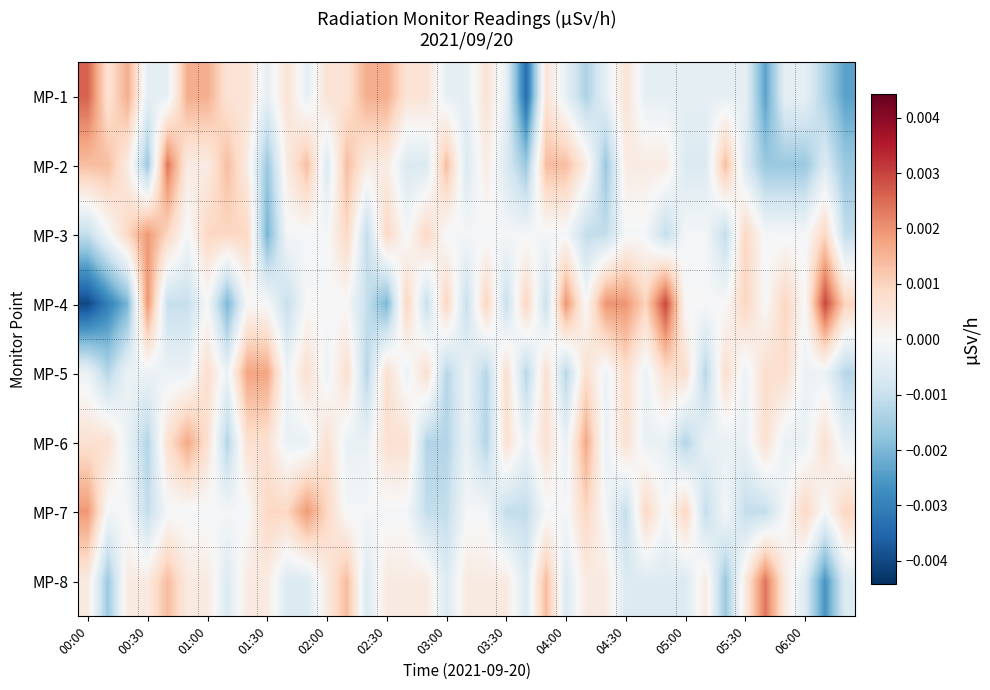

List the series in order of their peak value, lowest first.

MP-6, MP-5, MP-3, MP-7, MP-2, MP-8, MP-1, MP-4